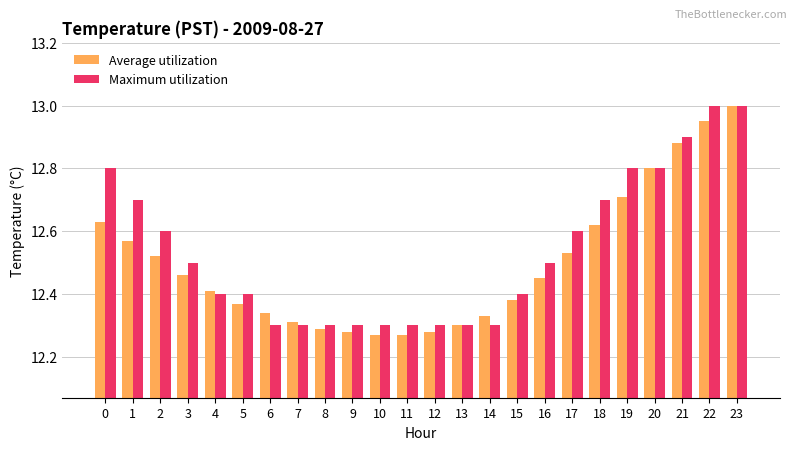

At how many categories does at least one series exceed 12?

24